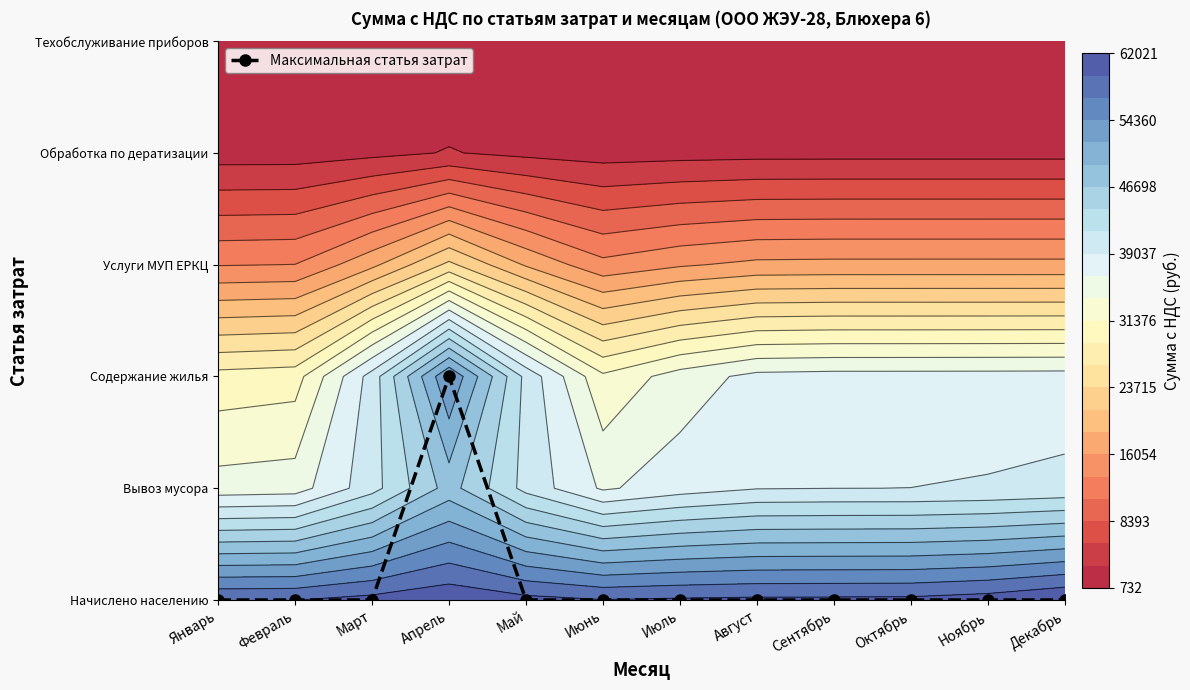

Which category has the highest value across all series?

Апрель